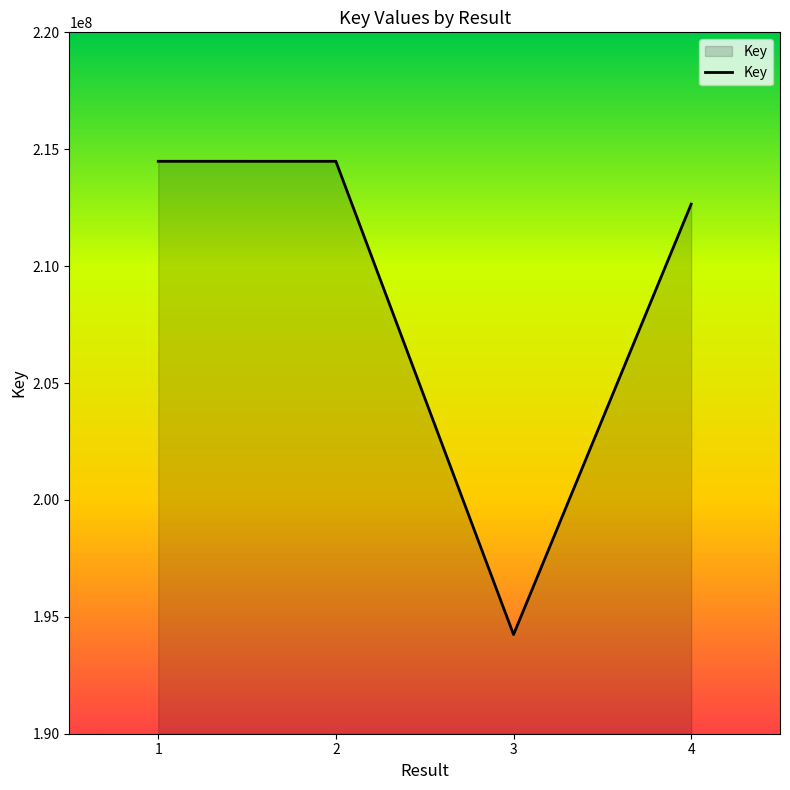

What is the change in value from 2 to 4?

-1831971